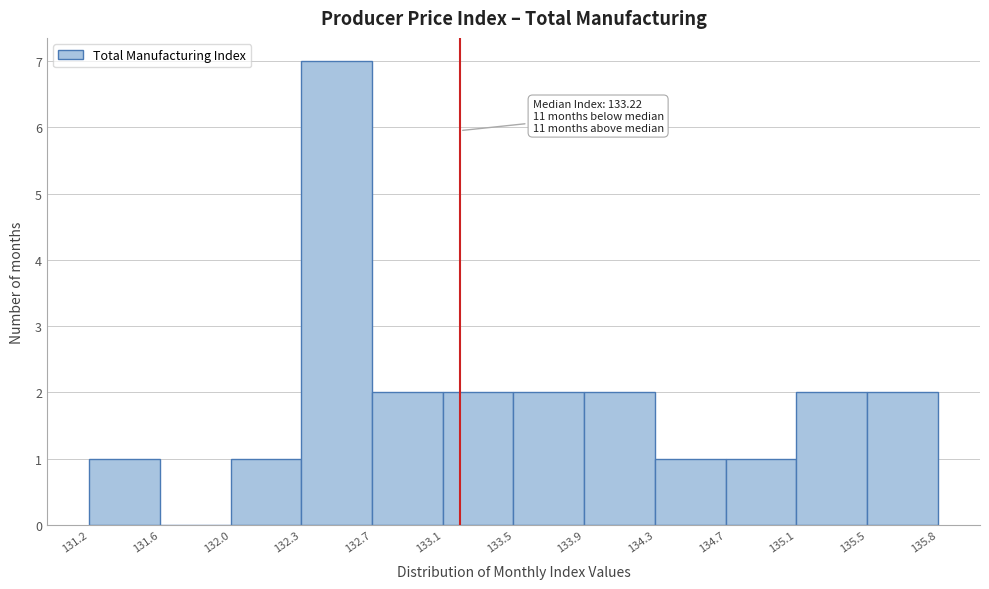

Which range on the x-axis has the tallest bar?

132.3 to 132.7